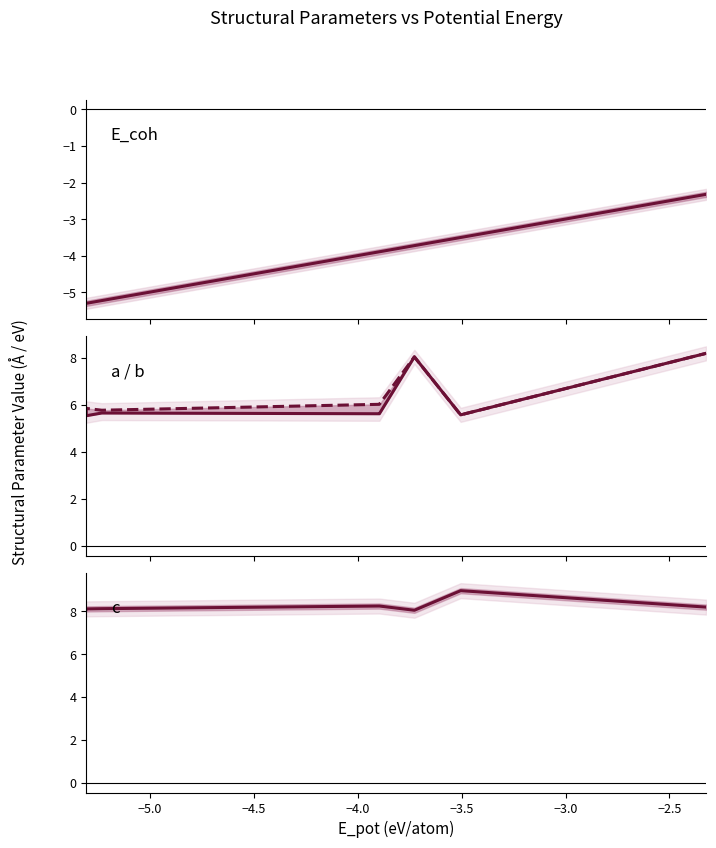

True or false: E_coh and b cross at least once.

False